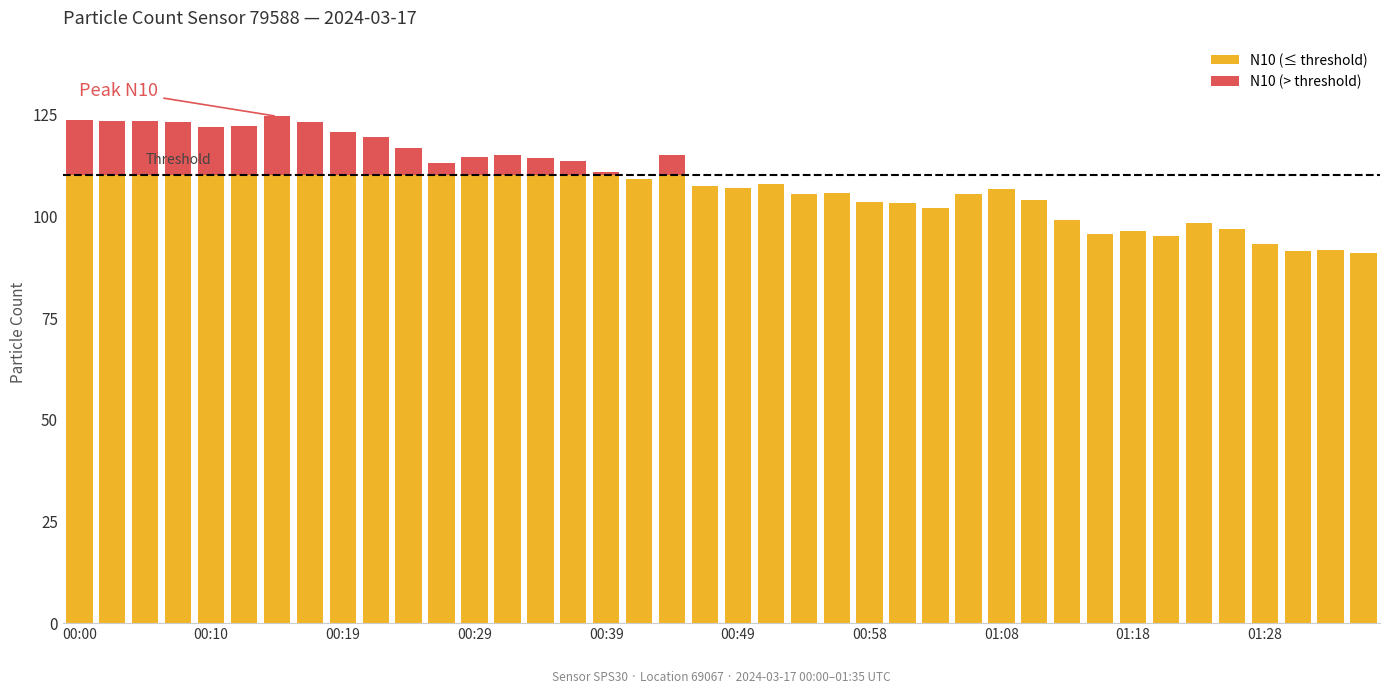

Are the bars grouped side by side (vs. stacked)?

No